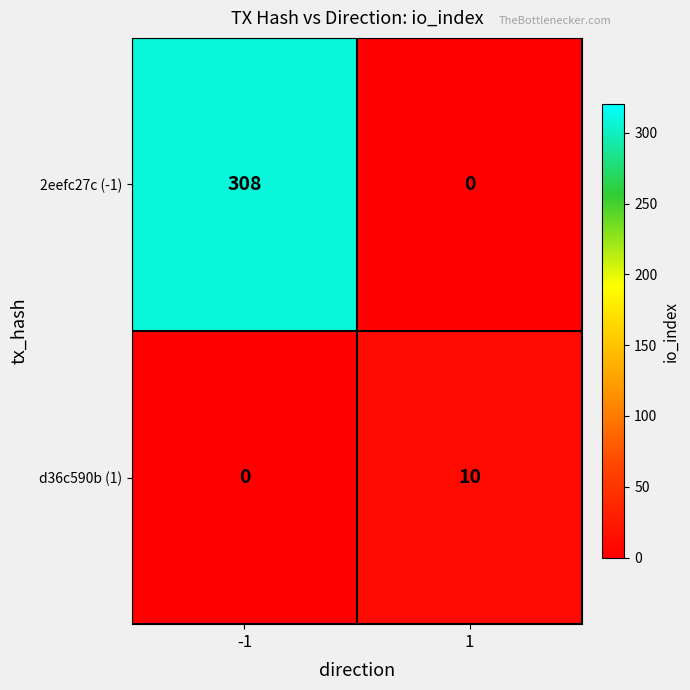

What is the sum of all 2eefc27c (-1) values?

308